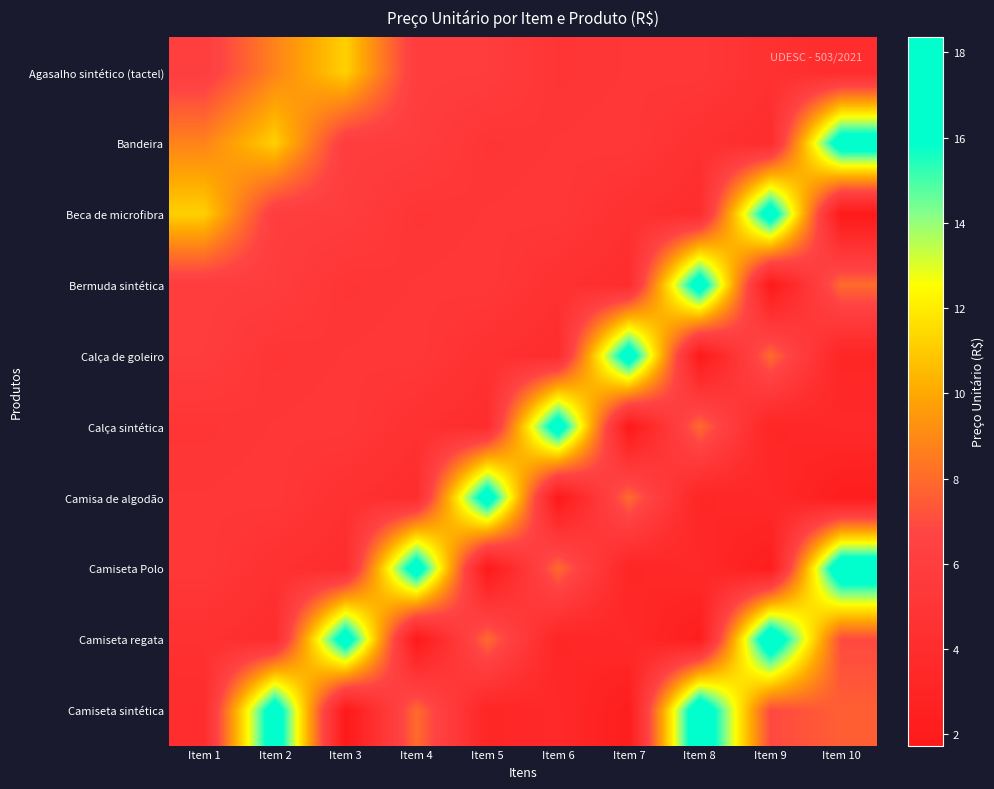

List the series in order of their peak value, highest first.

Camiseta Polo, Camiseta regata, Camiseta sintética, Bandeira, Beca de microfibra, Bermuda sintética, Calça de goleiro, Calça sintética, Camisa de algodão, Agasalho sintético (tactel)